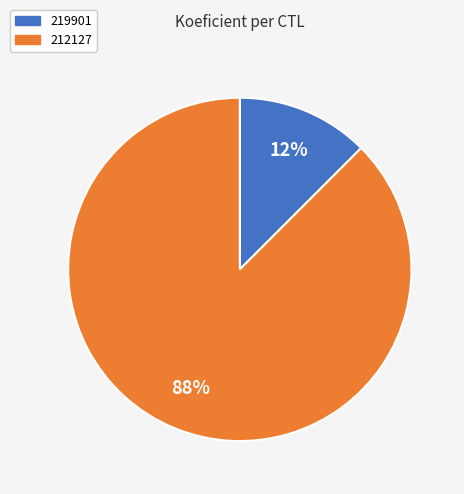

The 212127 slice represents 88% of the pie. True or false?

True